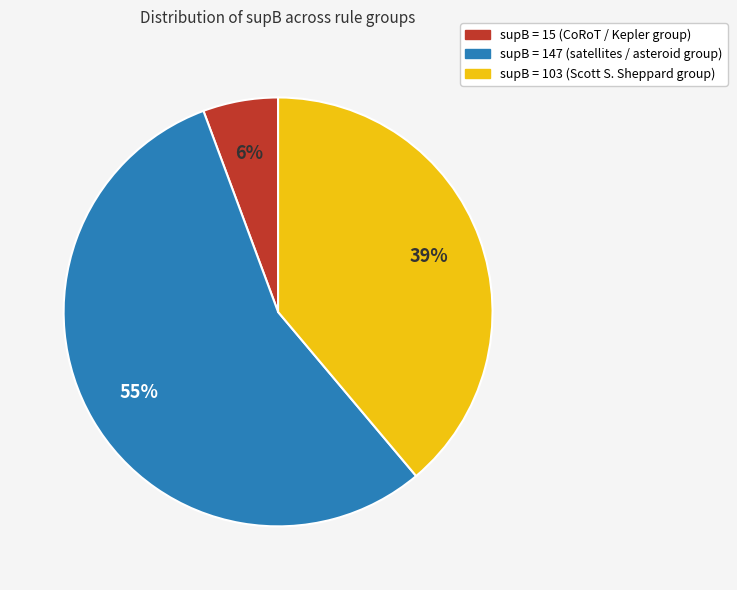

Does any single category account for the majority?

Yes